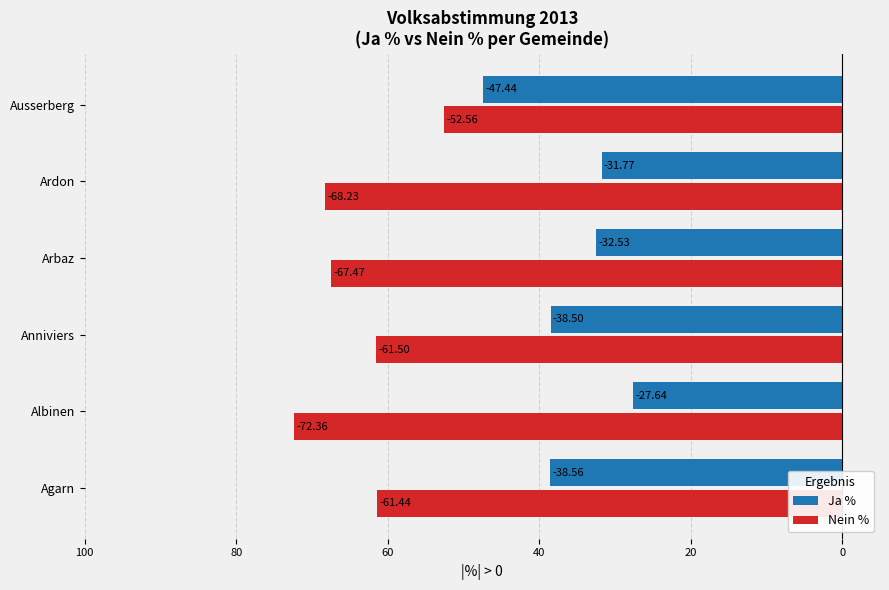

What are all the series names shown in the legend?

Ja %, Nein %